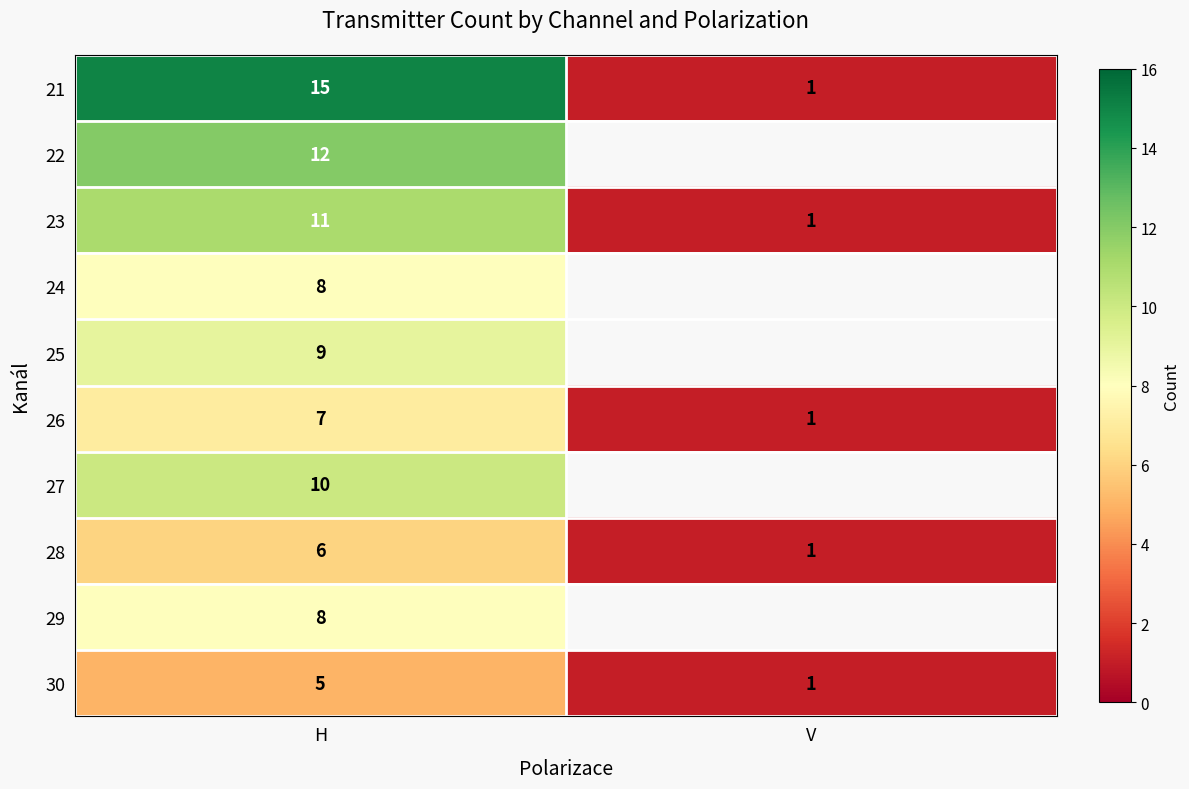

Which category has the lowest value in the 28 series?

V